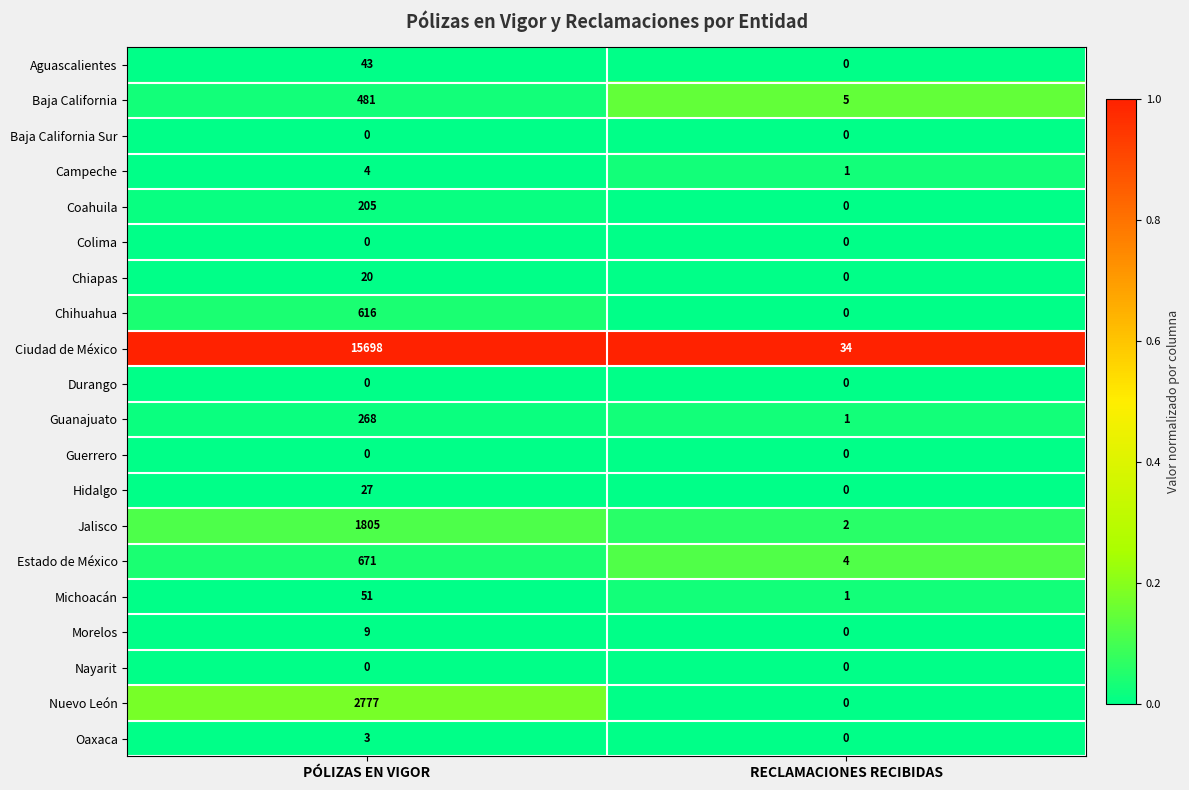

Which series has the largest total across all categories?

Ciudad de México